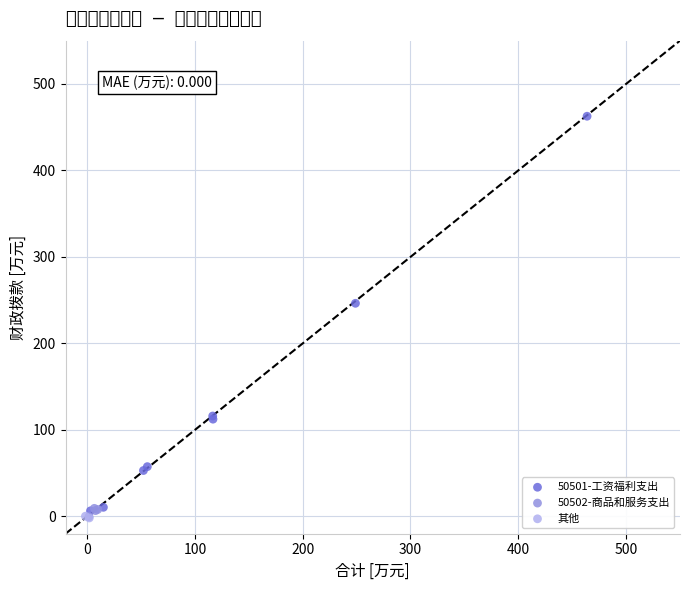

What are all the series names shown in the legend?

50501-工资福利支出, 50502-商品和服务支出, 其他